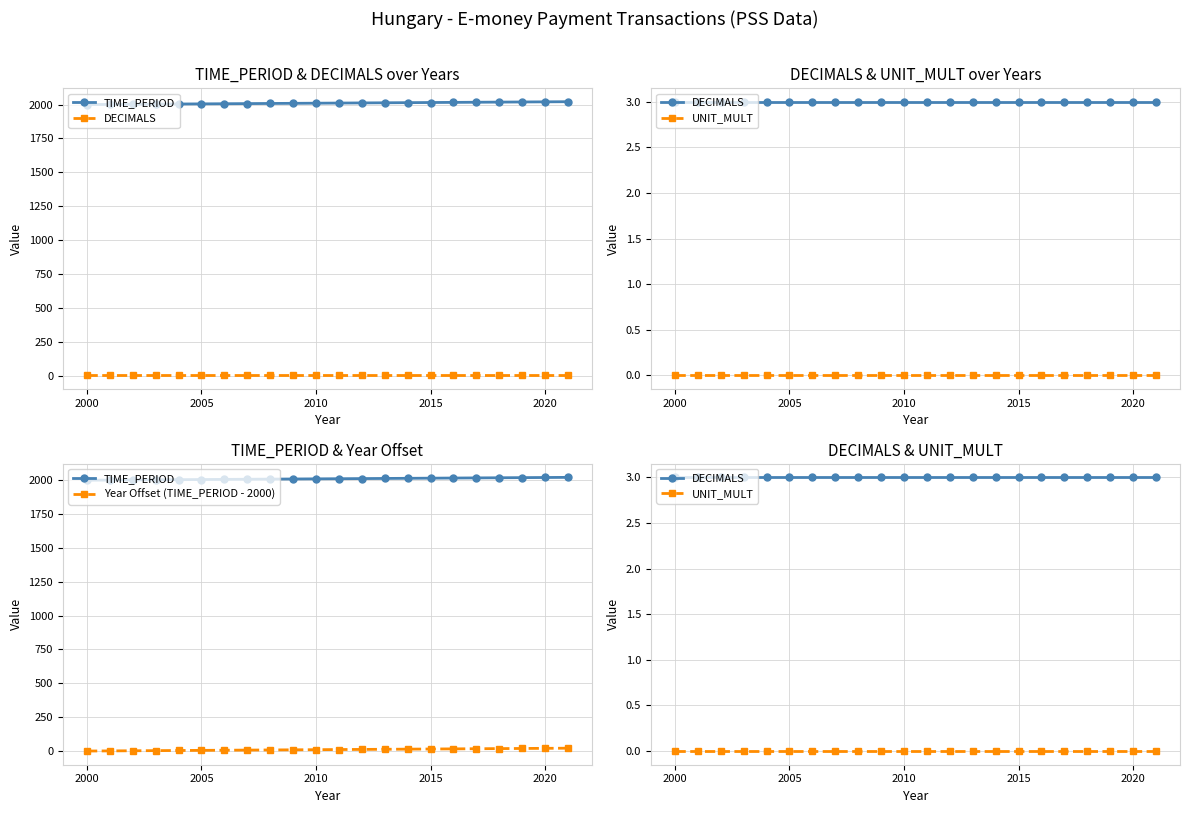

True or false: DECIMALS has more than 2 points higher than both neighbors.

False